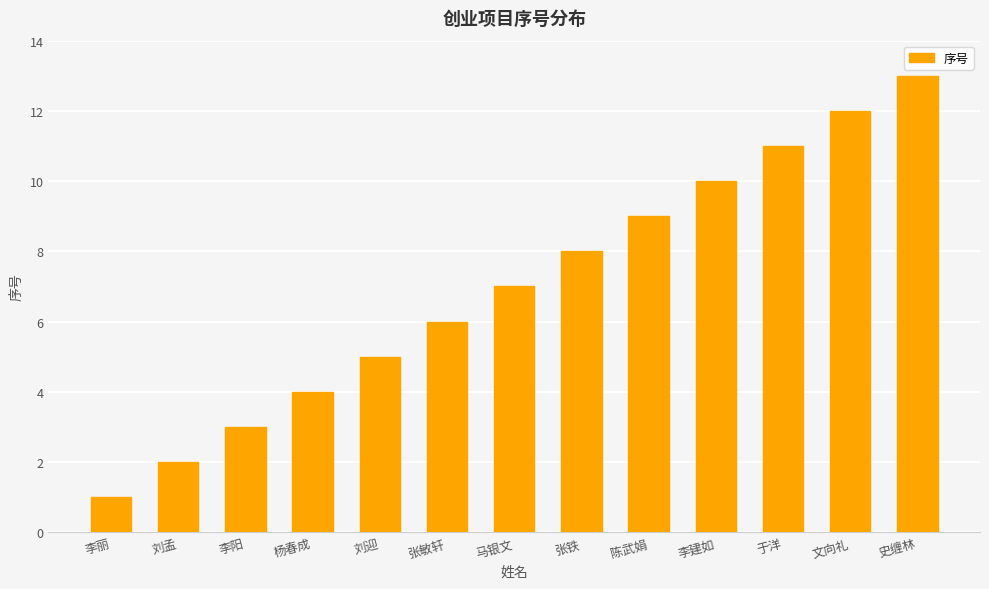

Where is the data nearest to the value 7?

马银文